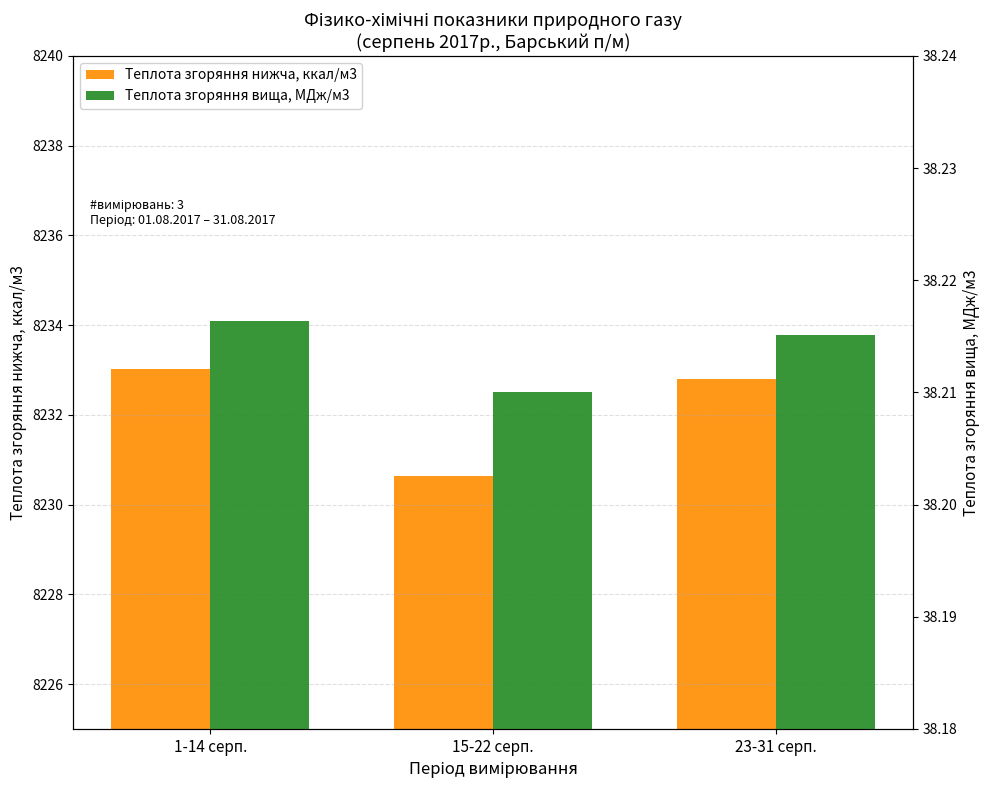

What is the label of the 3rd bar from the right?

1-14 серп.